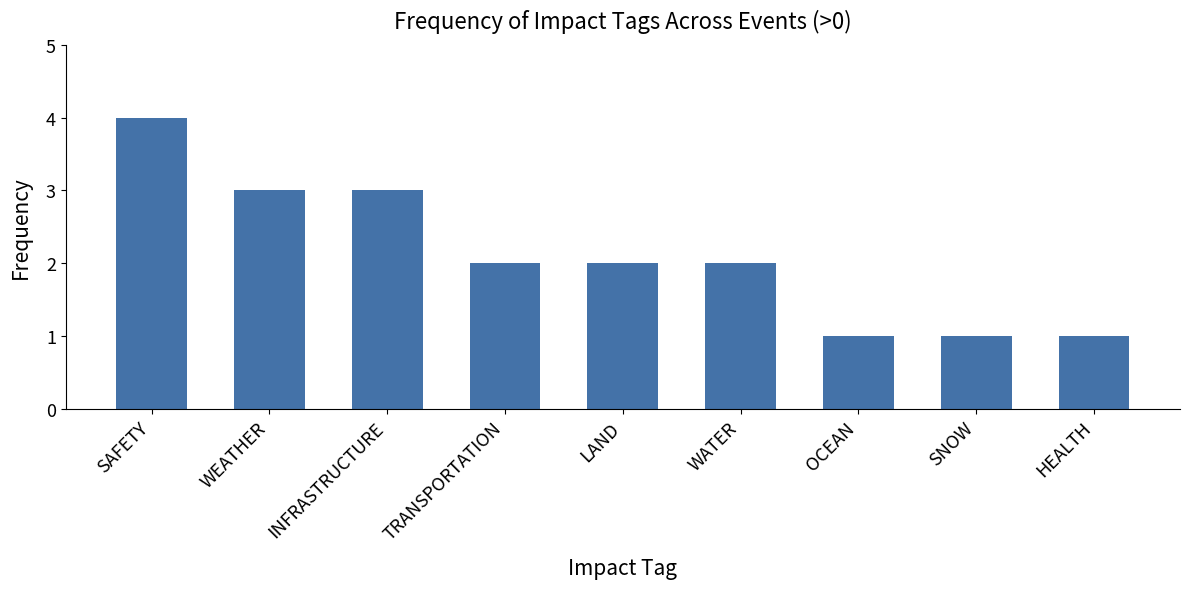

The value at HEALTH is 0. True or false?

False